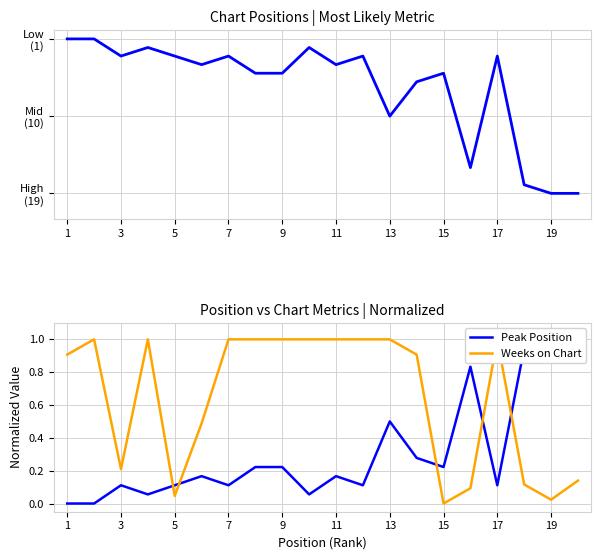

Which has a higher value, 16 or 15?

15